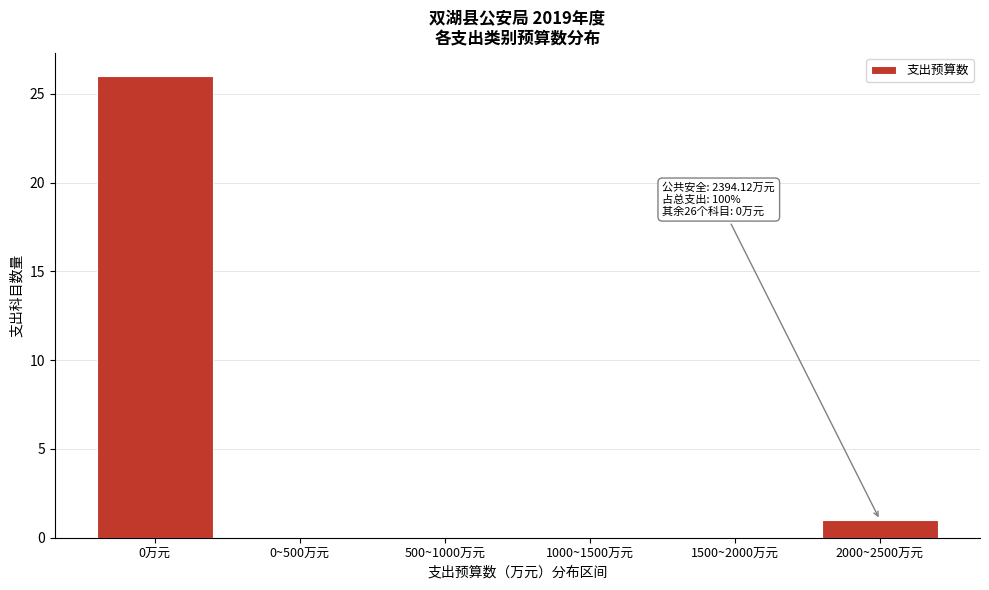

Reading left to right, extract all data points from this chart.

0万元=26	0~500万元=0	500~1000万元=0	1000~1500万元=0	1500~2000万元=0	2000~2500万元=1